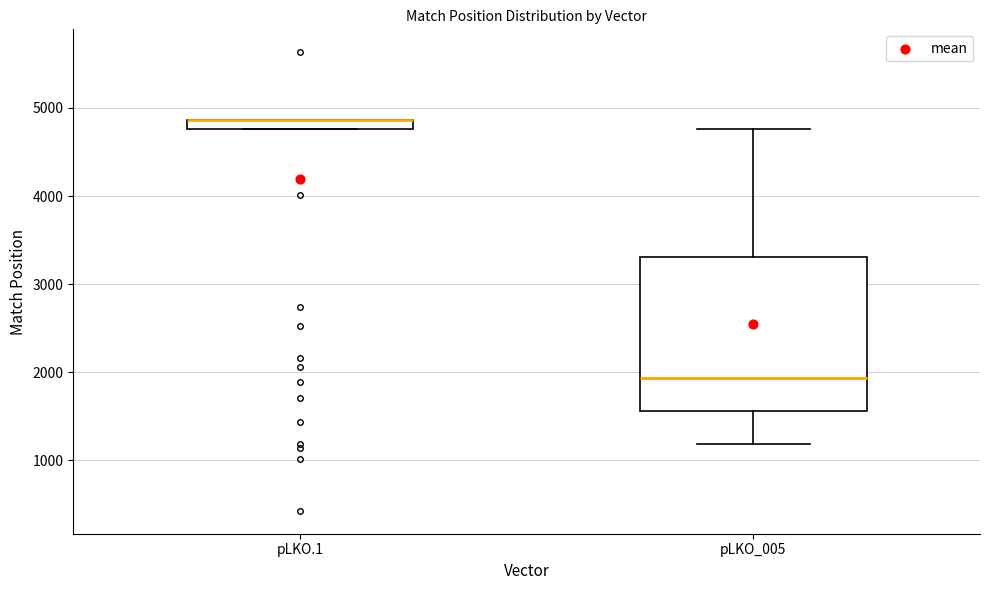

Which box is the tallest, from its lower edge to its upper edge?

pLKO_005